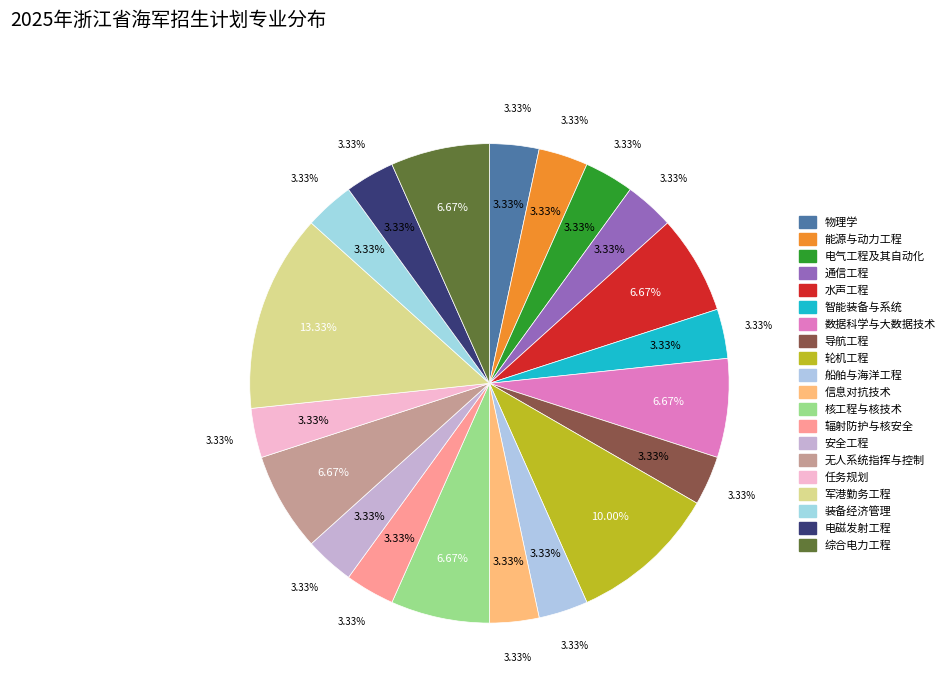

Combined, do 军港勤务工程 and 无人系统指挥与控制 account for over 50%?

No